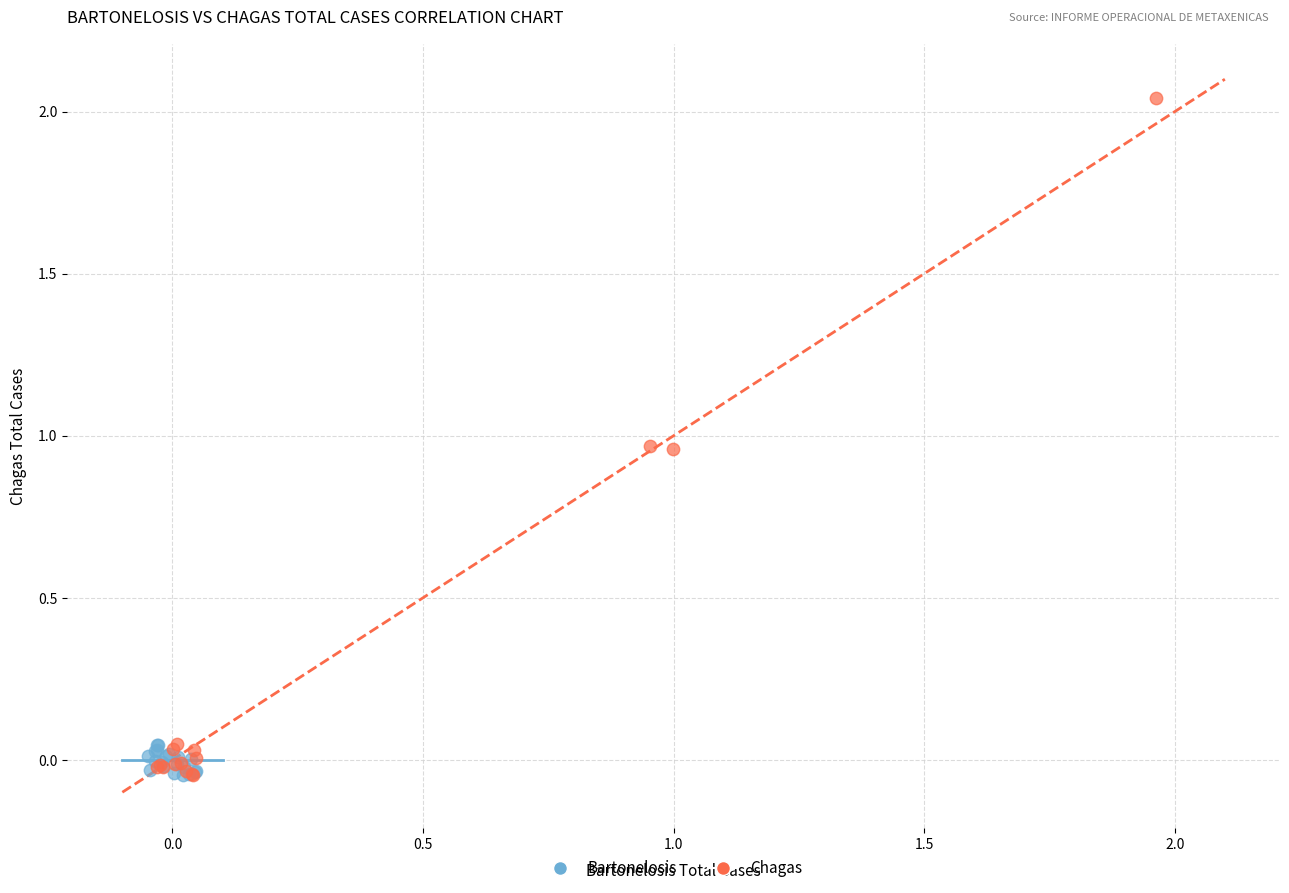

Which series has the widest spread of Y values?

Chagas